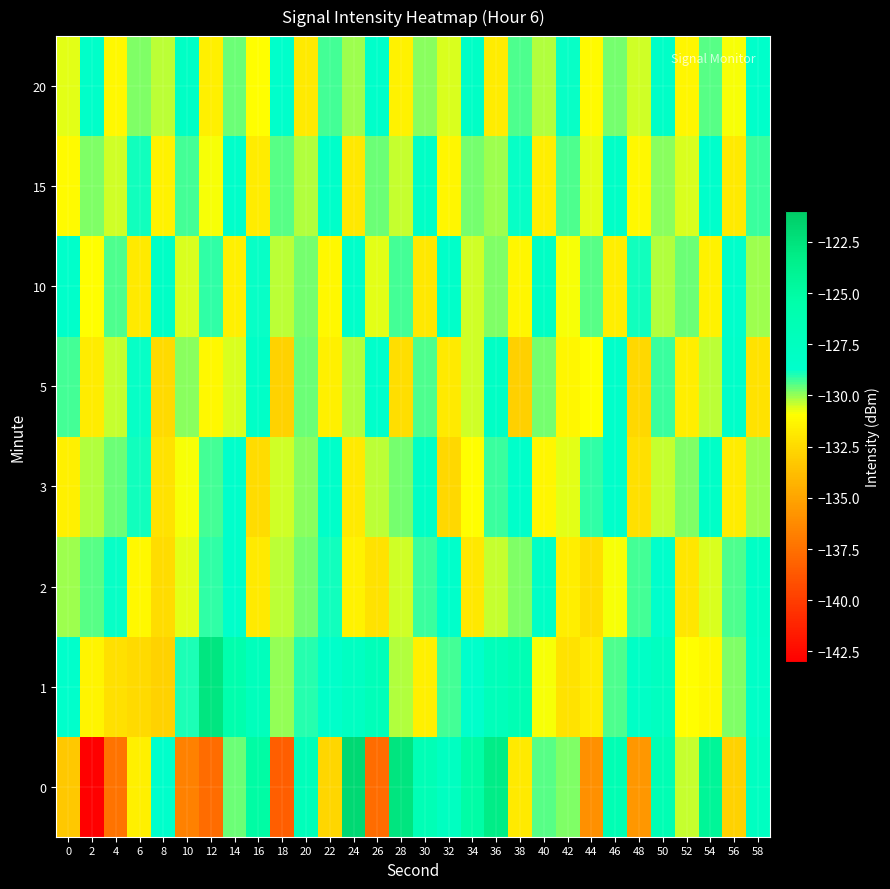

Count the number of data series in this chart.

8